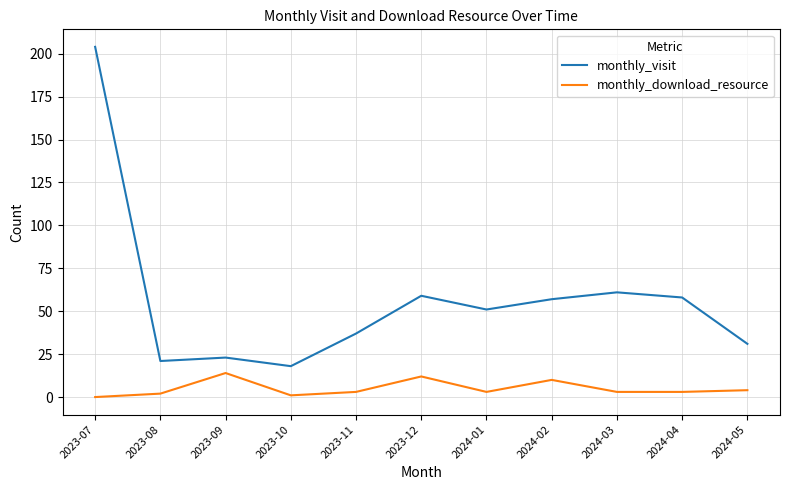

The monthly_visit series shows 85 at 2023-12. True or false?

False